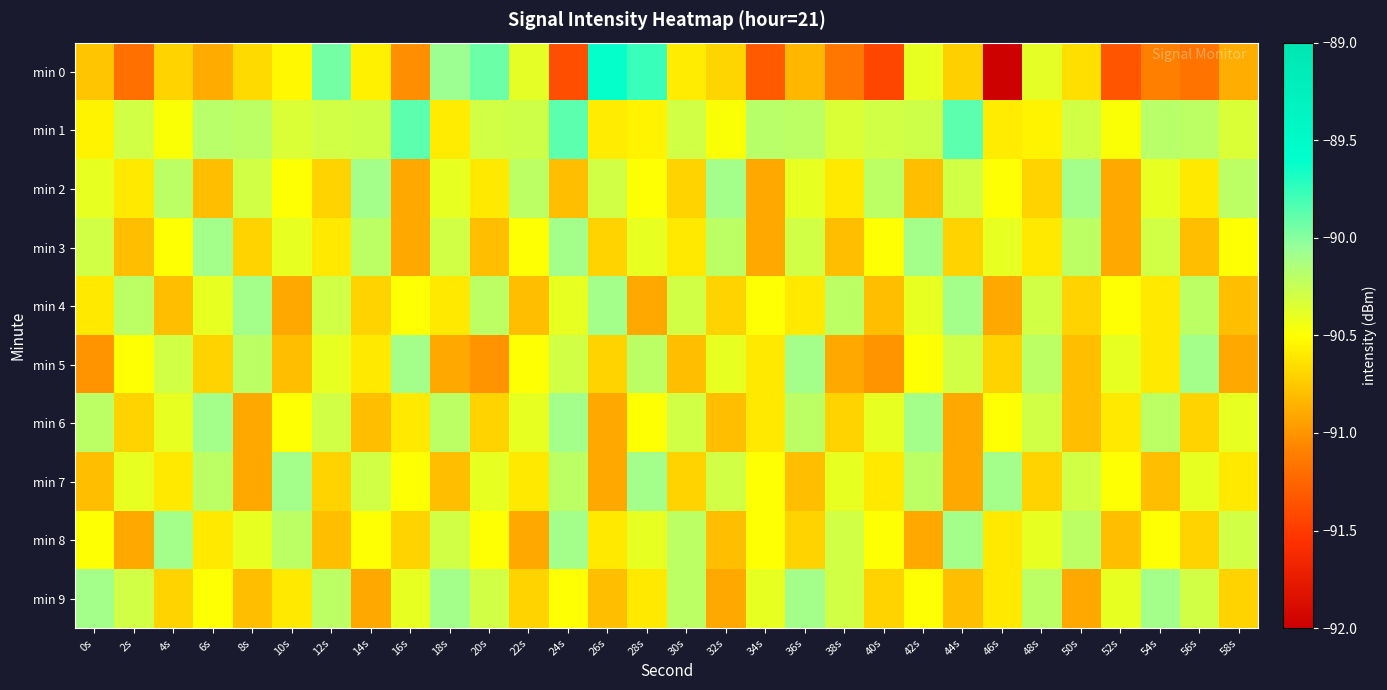

How many data points does each series have?

30